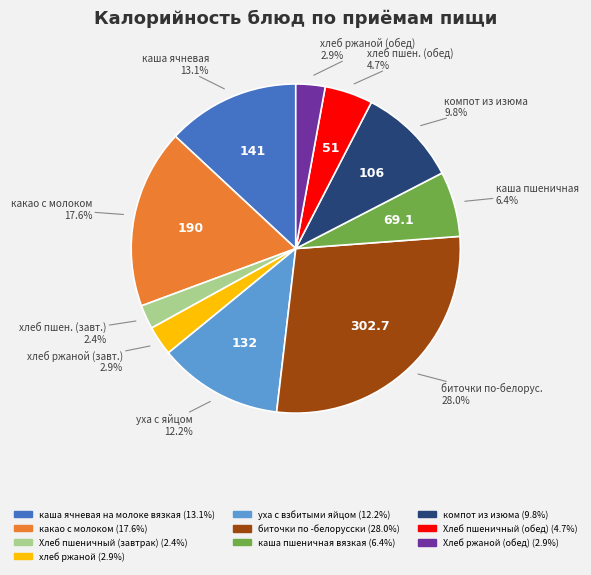

Which slice is the smallest?

Хлеб пшеничный (завтрак)